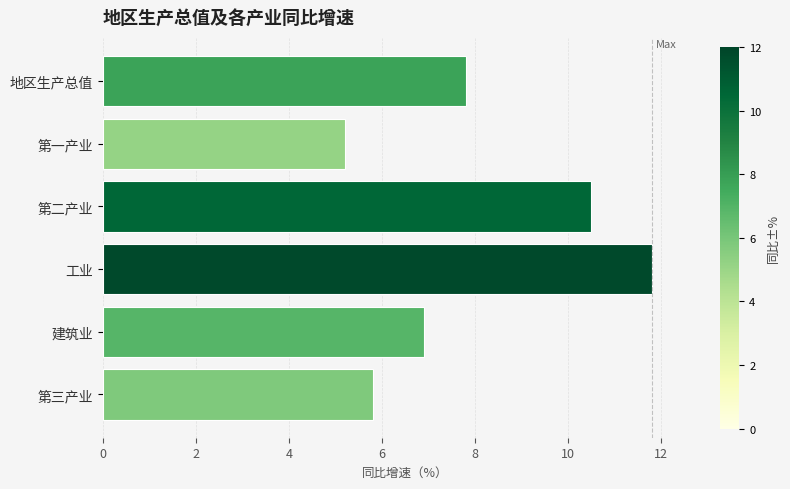

What is the average value?

8.0